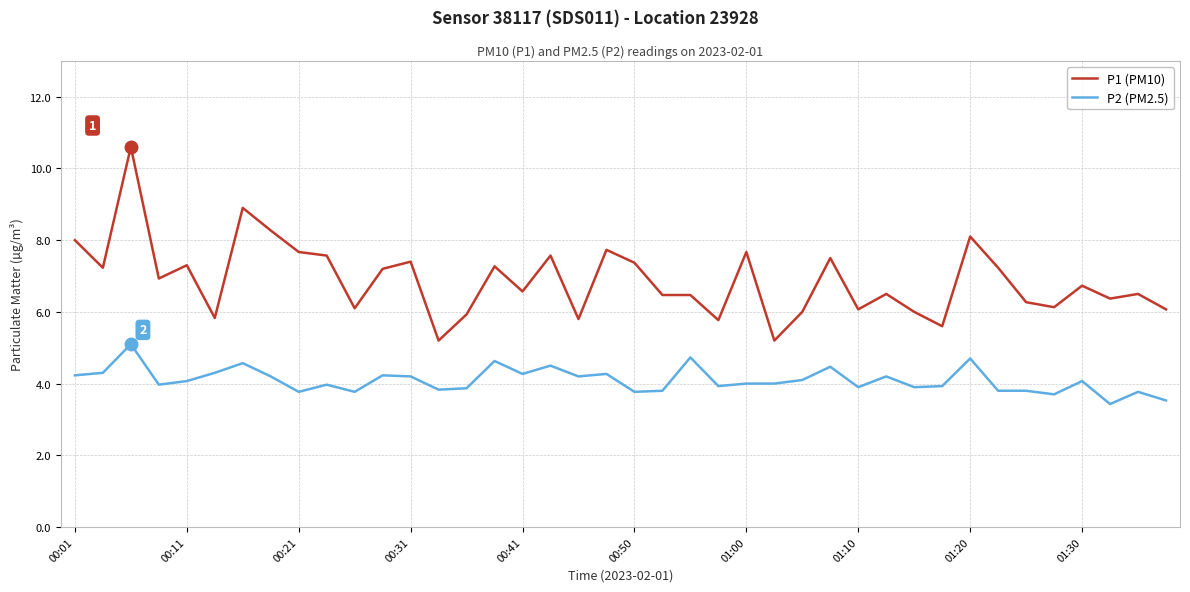

How many lines are shown in the chart?

2